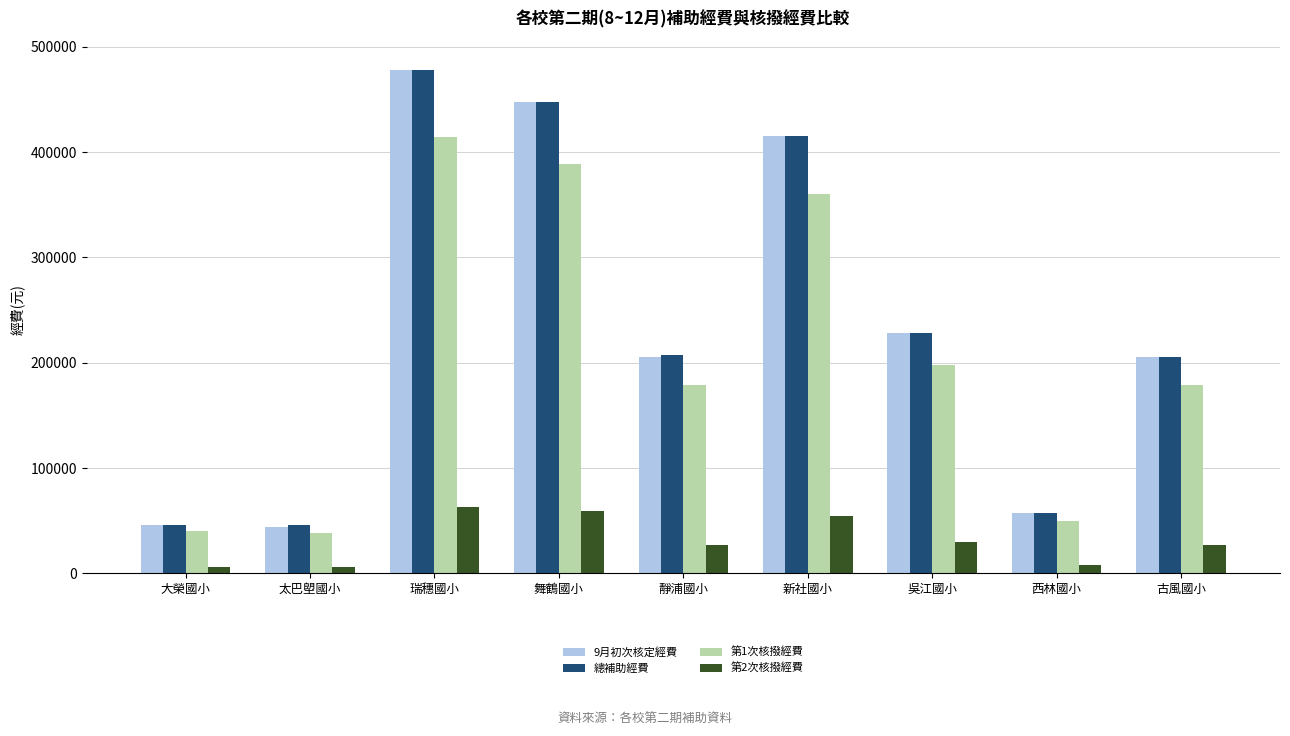

What is the approximate value of 第2次核撥經費 at 靜浦國小, to the nearest 100?

27200